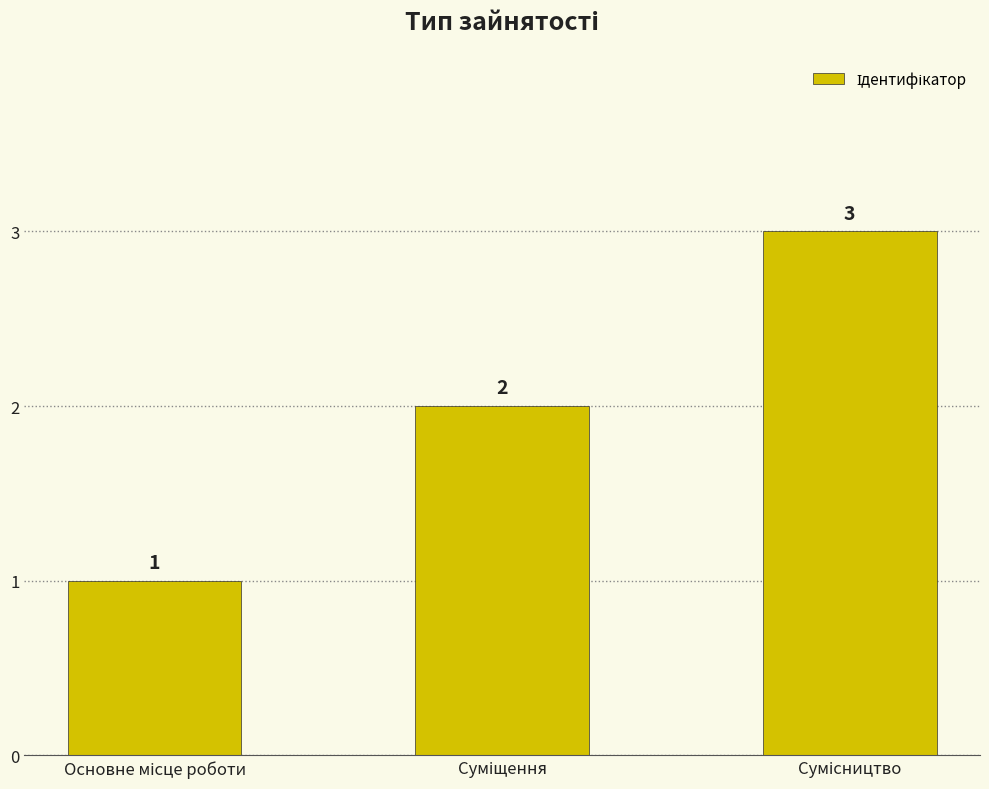

What is the sum of all values?

6